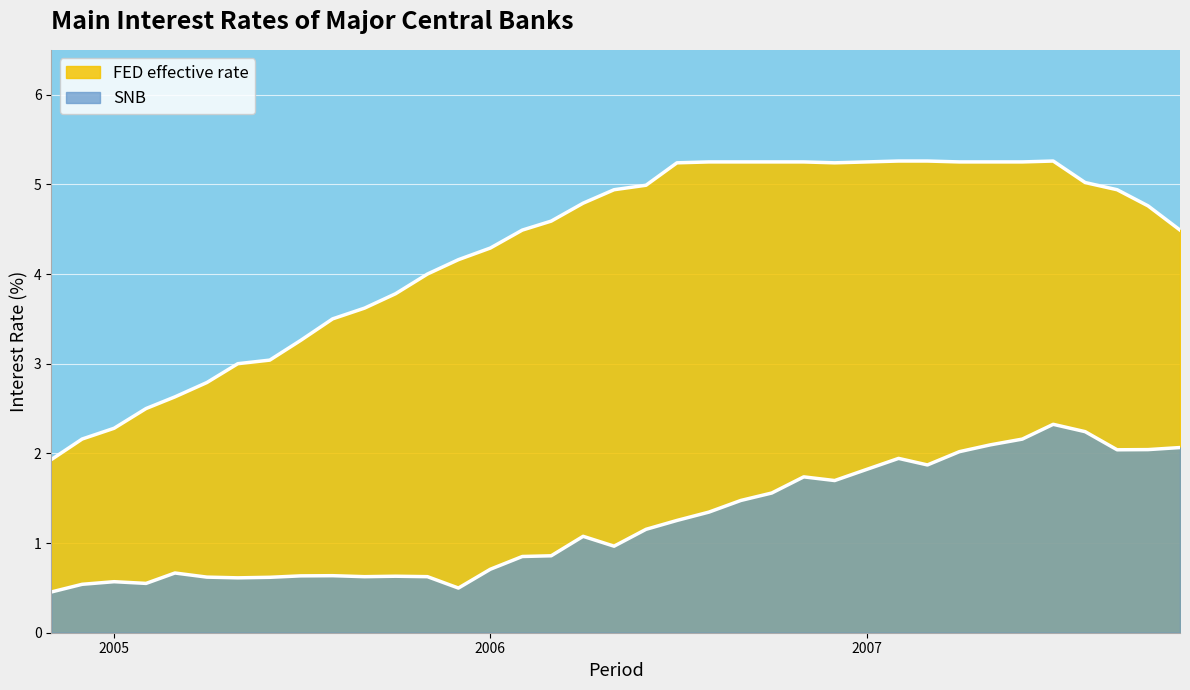

At how many categories does at least one series exceed 3?

30